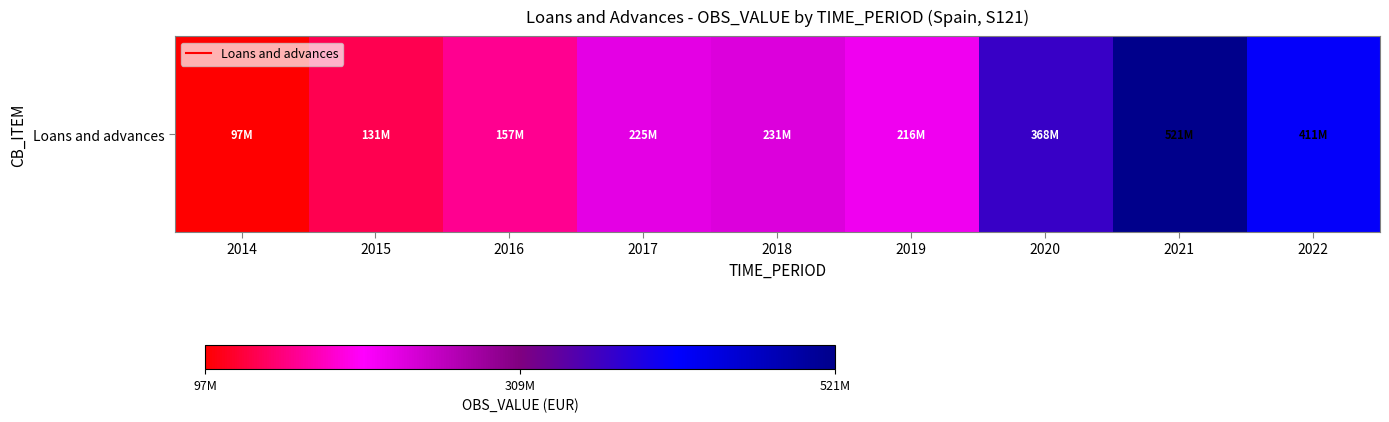

What is the difference between the maximum and minimum values?

424315160